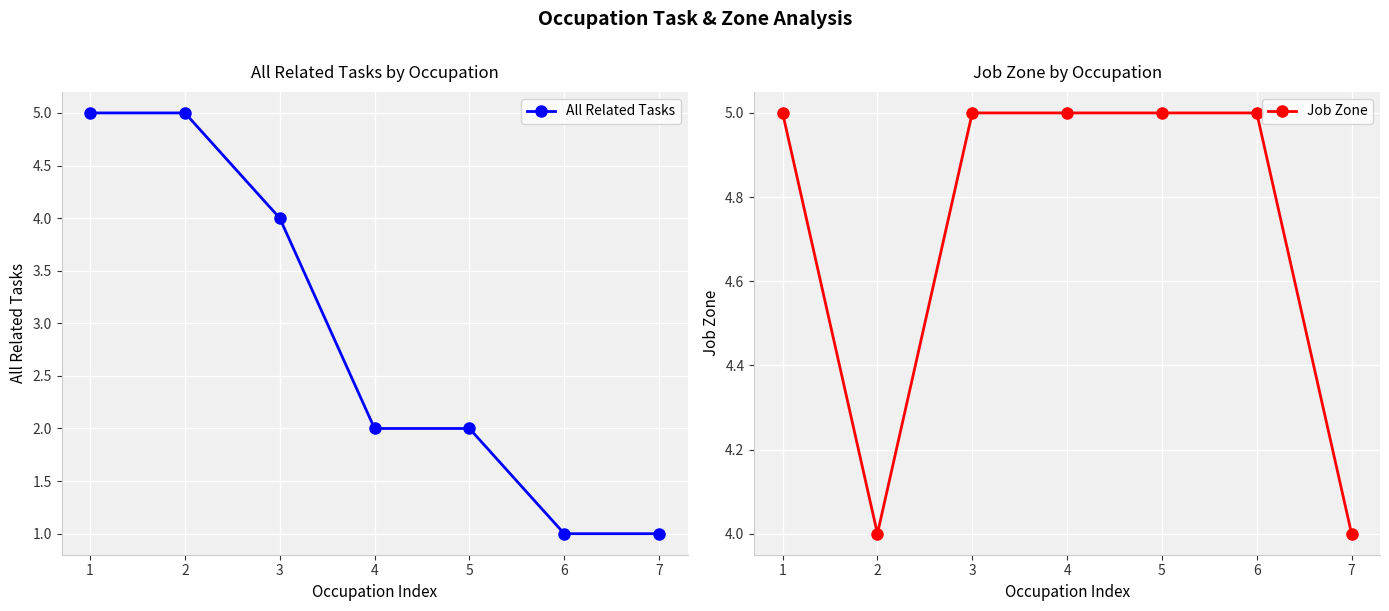

Rank the series at 3 from highest to lowest value.

Job Zone, All Related Tasks